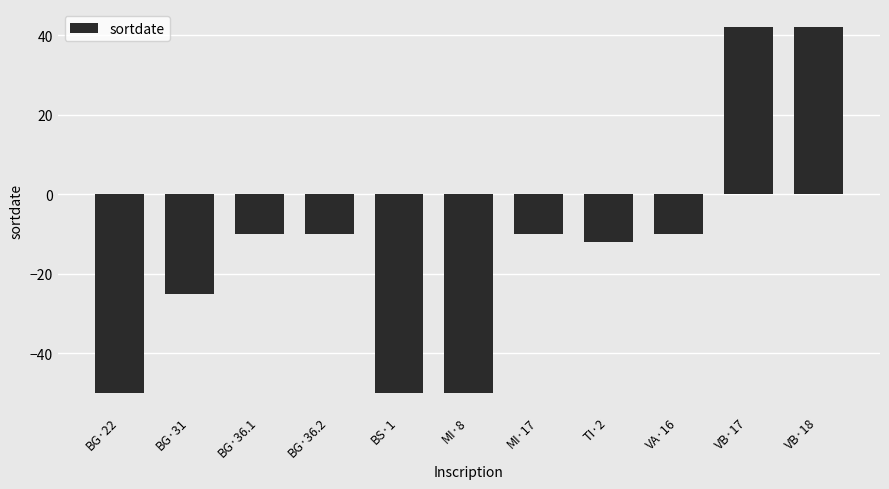

How many values are above zero?

2